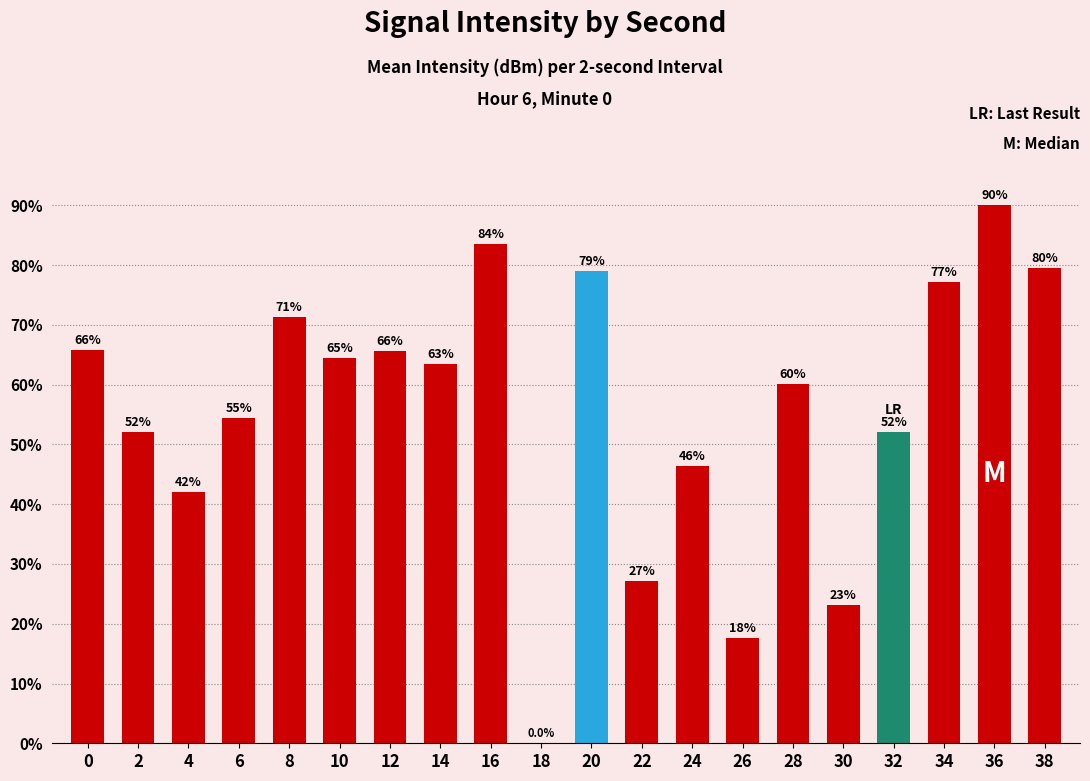

The value at 18 is 41.6. True or false?

False